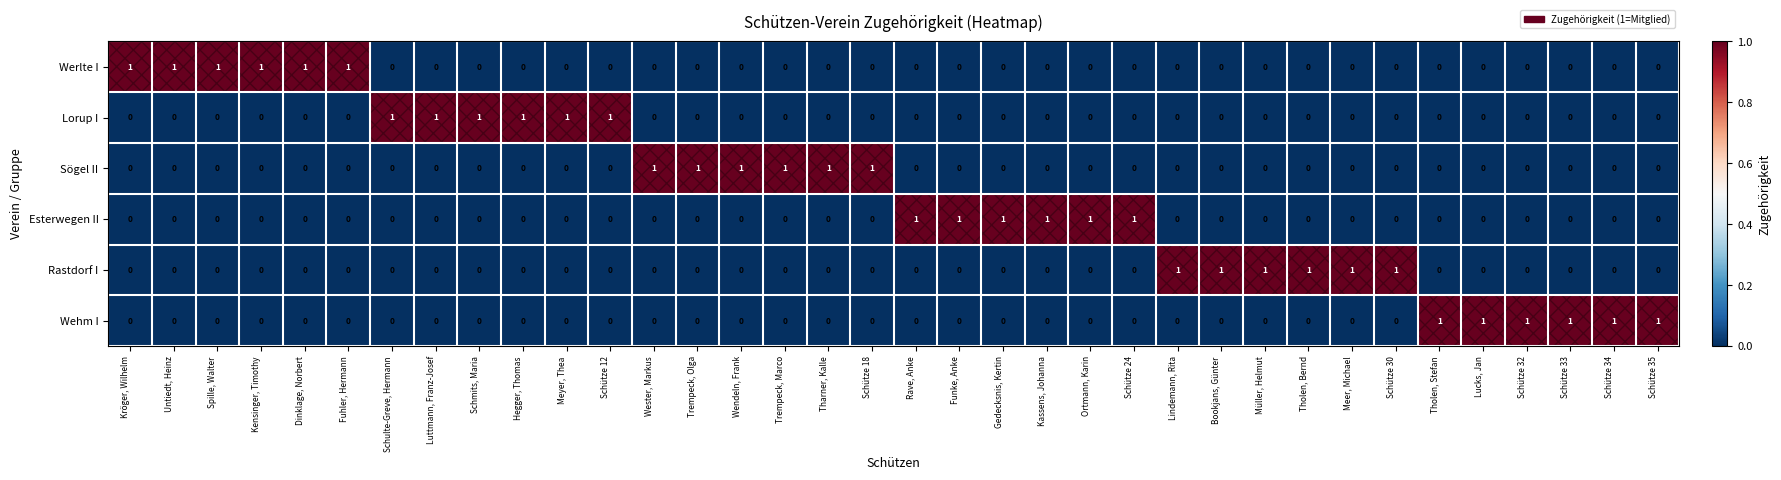

What is the sum of all Sögel II values?

6